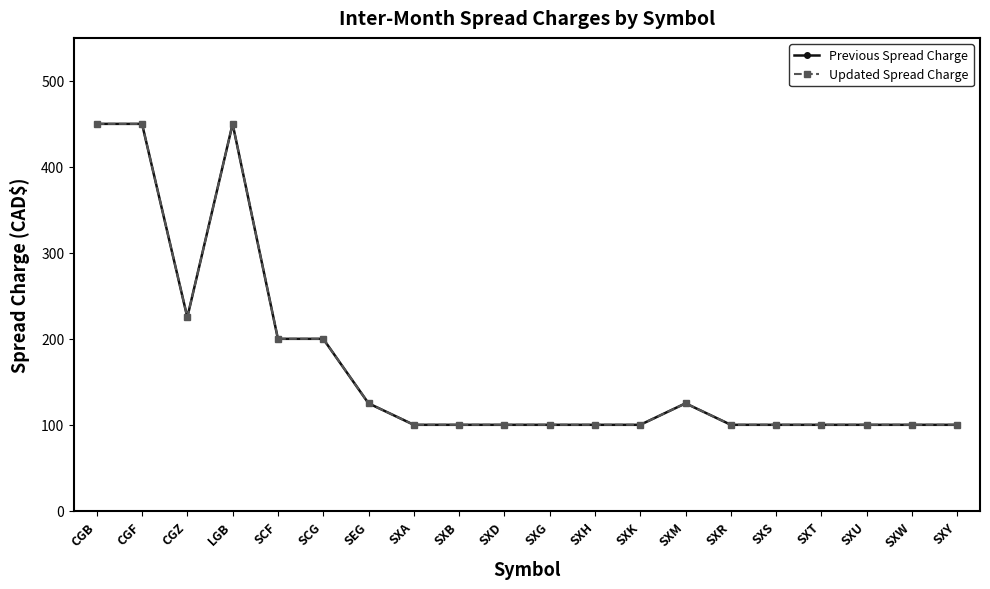

Reading left to right, extract all data points from this chart.

Previous Spread Charge: 450	450	225	450	200	200	125	100	100	100	100	100	100	125	100	100	100	100	100	100
Updated Spread Charge: 450	450	225	450	200	200	125	100	100	100	100	100	100	125	100	100	100	100	100	100